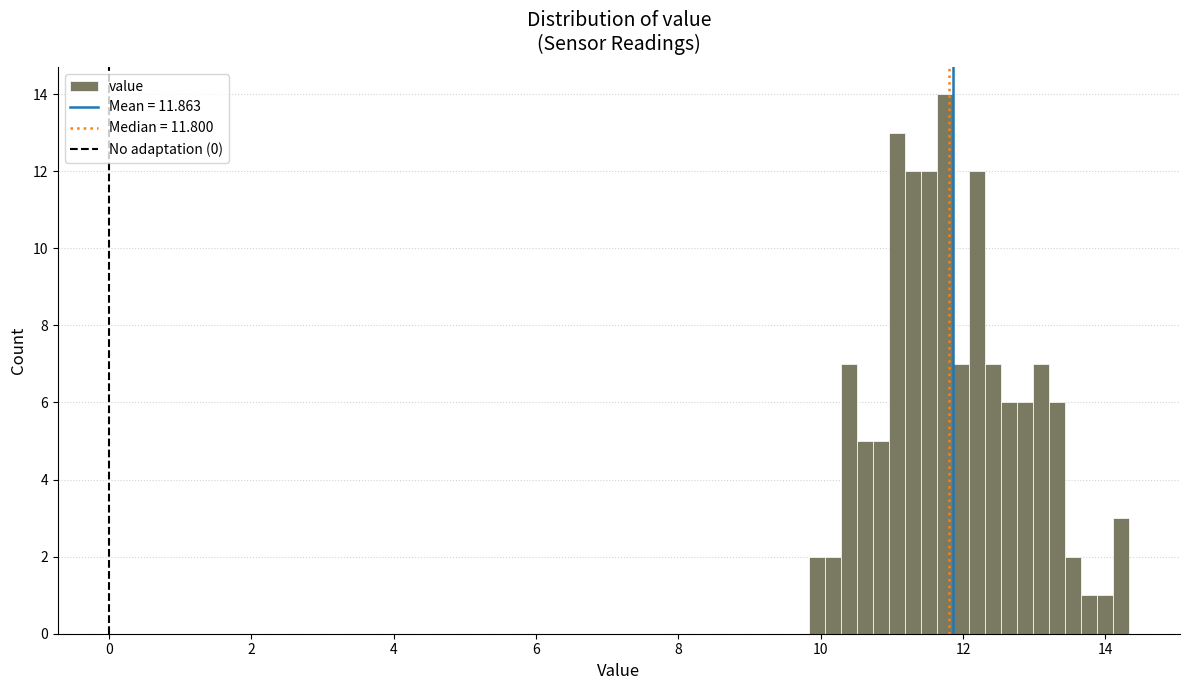

Around what value on the x-axis is the tallest bar? Give the approximate position of its centre, as read against the axis.

11.8